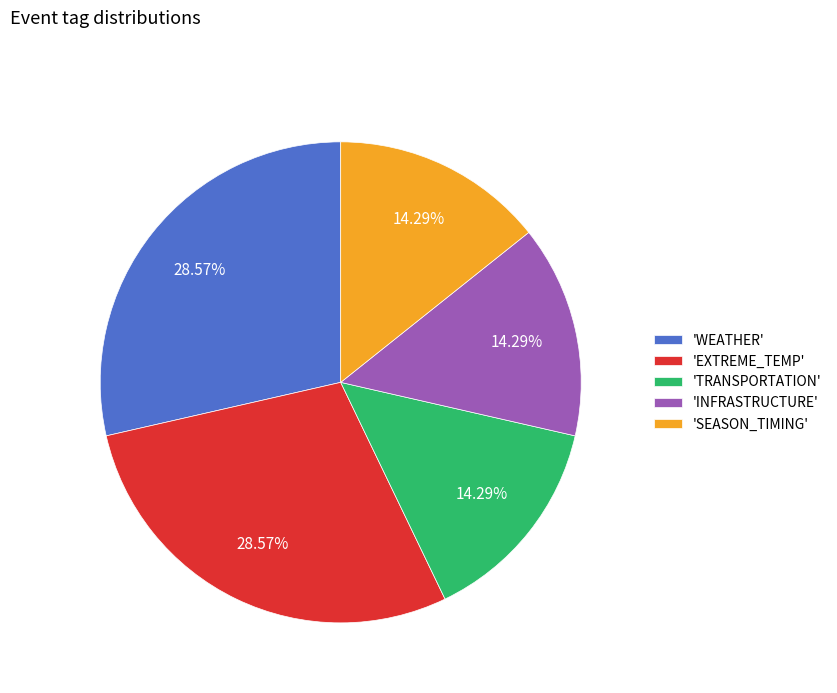

How many slices are in this pie chart?

5